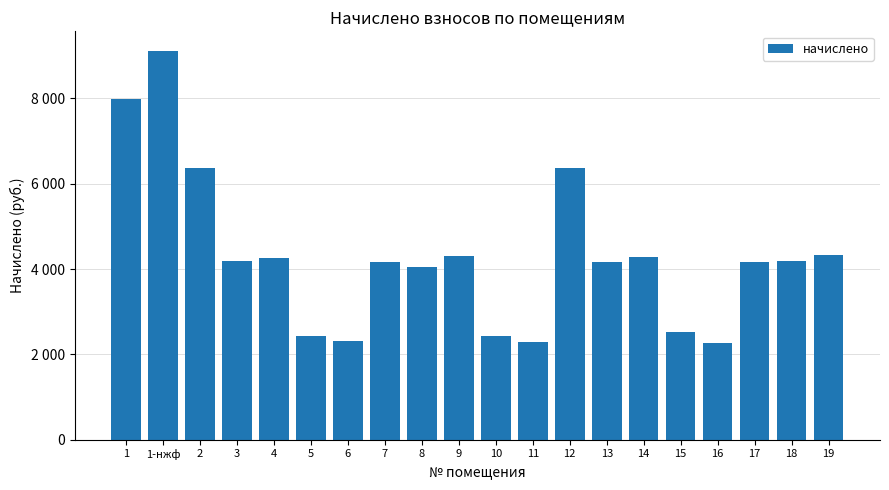

How many bars are there in total?

20